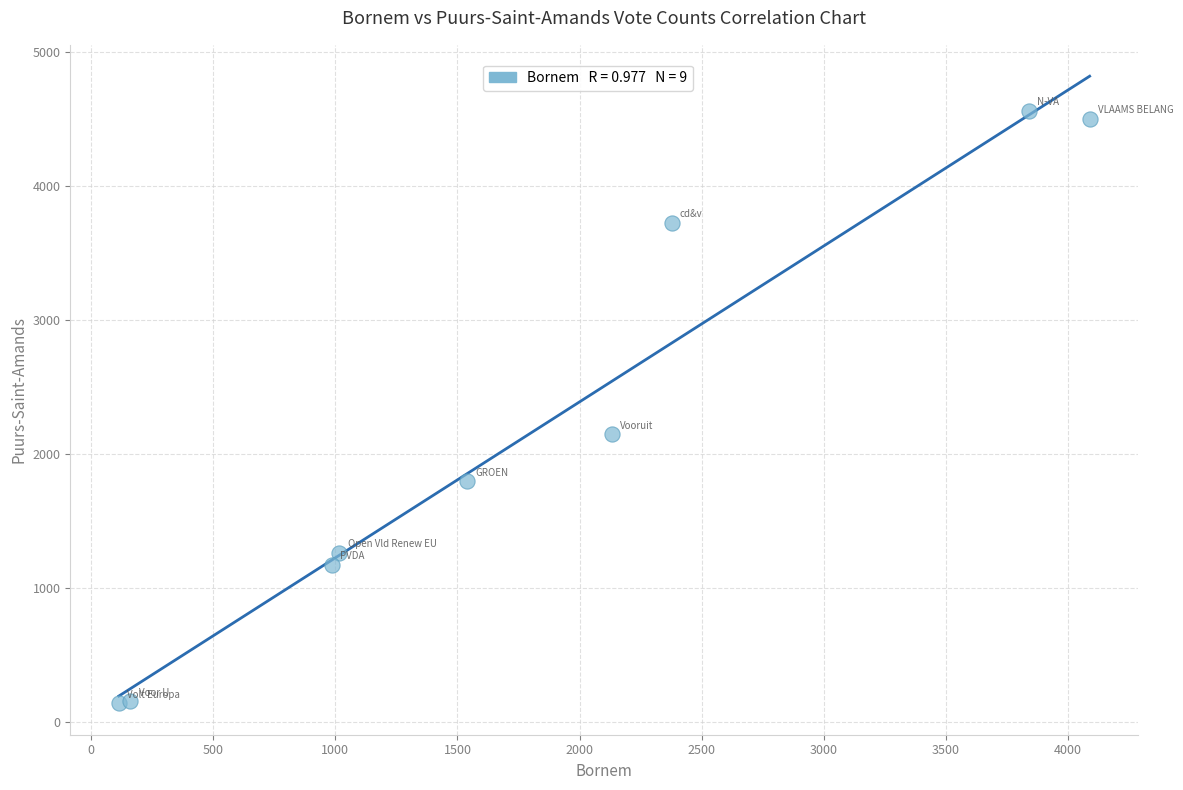

What is the range of X values (max minus min)?

3976